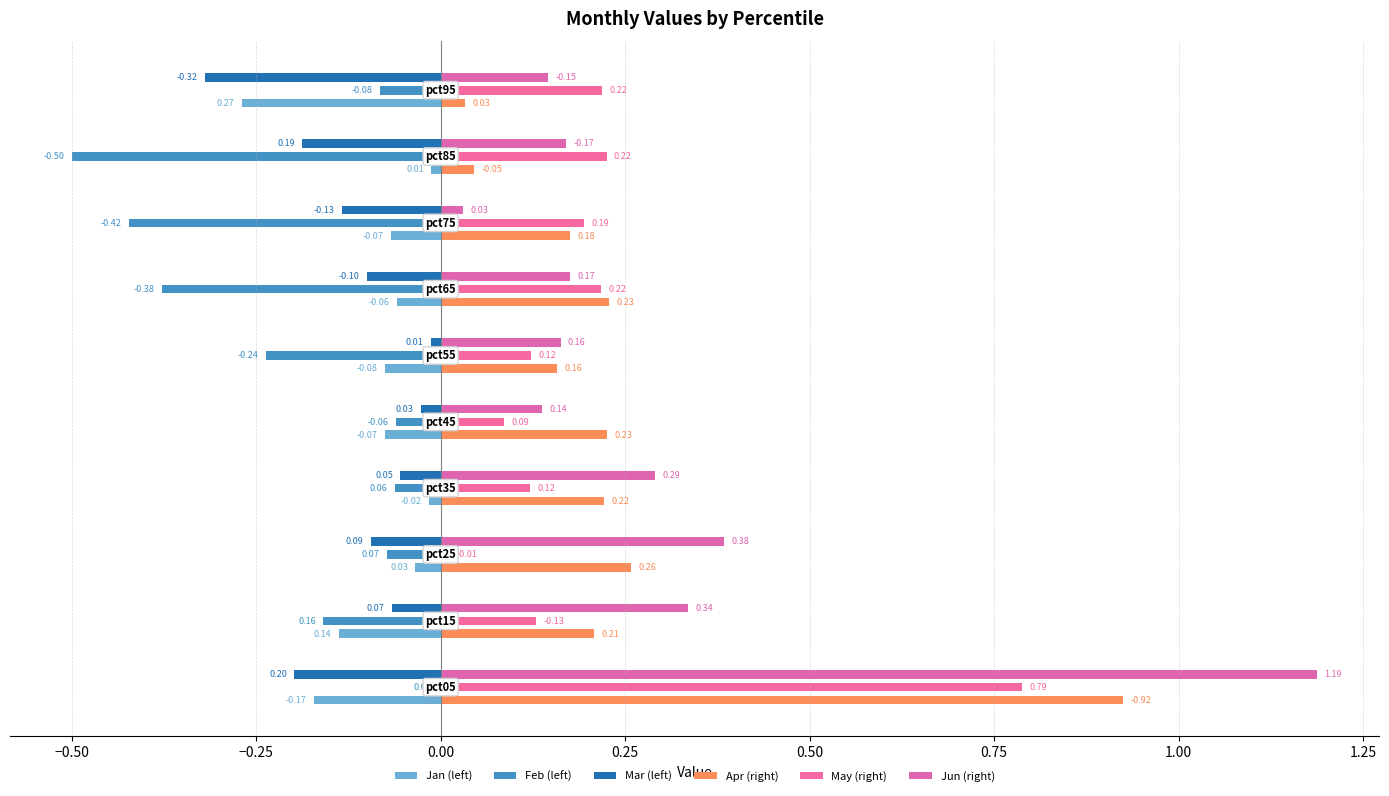

What is the smallest value displayed?

-0.5